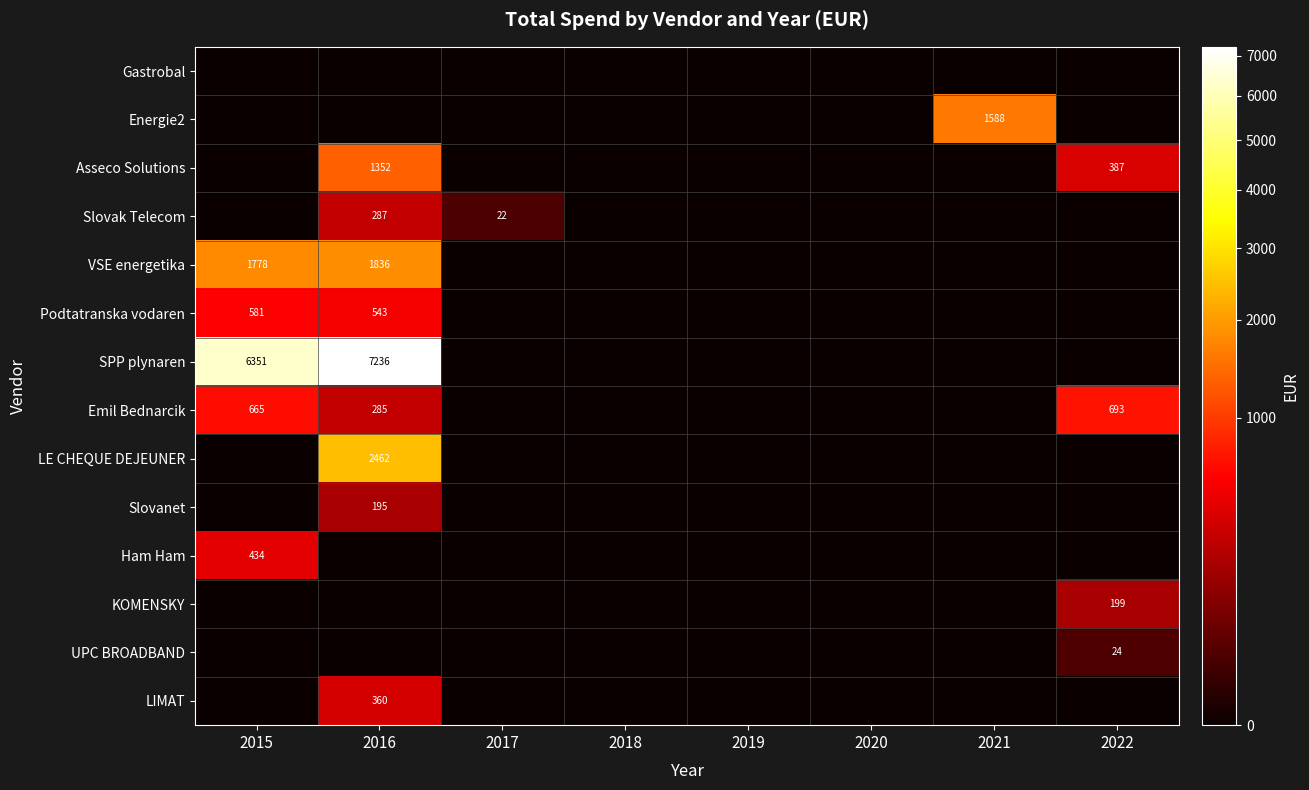

The value of Slovanet at 2016 is 334. True or false?

False